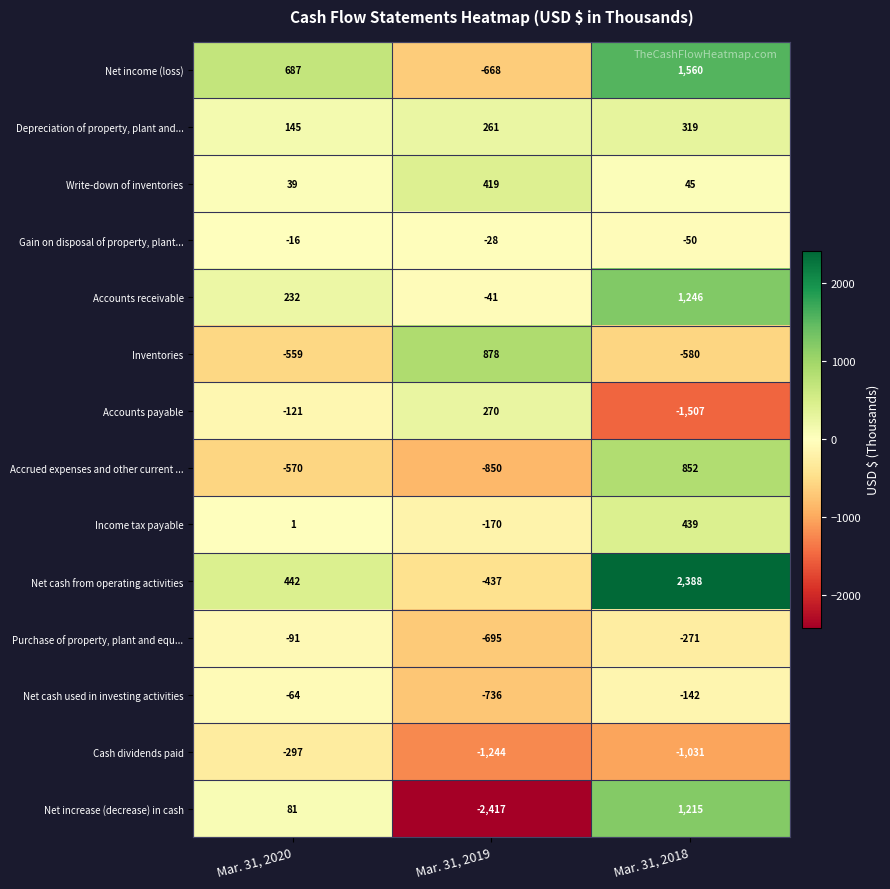

What is the approximate value of Accounts payable at Mar. 31, 2020?

-121